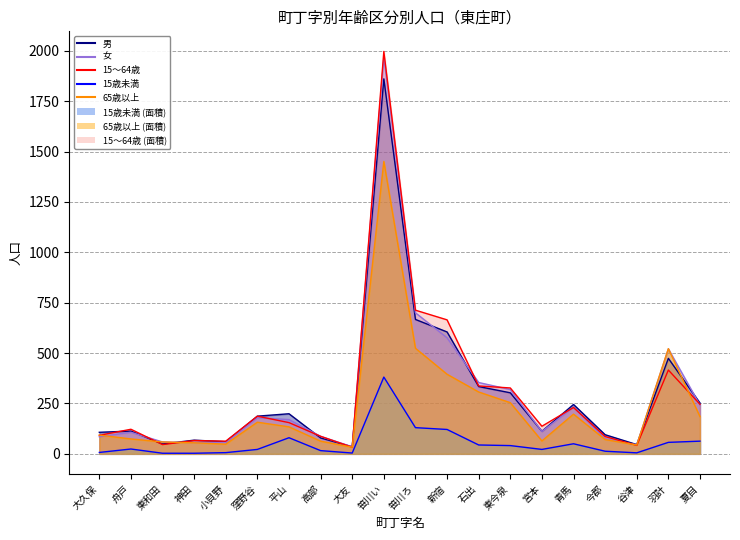

Read the 15～64歳 value at 神田.

66